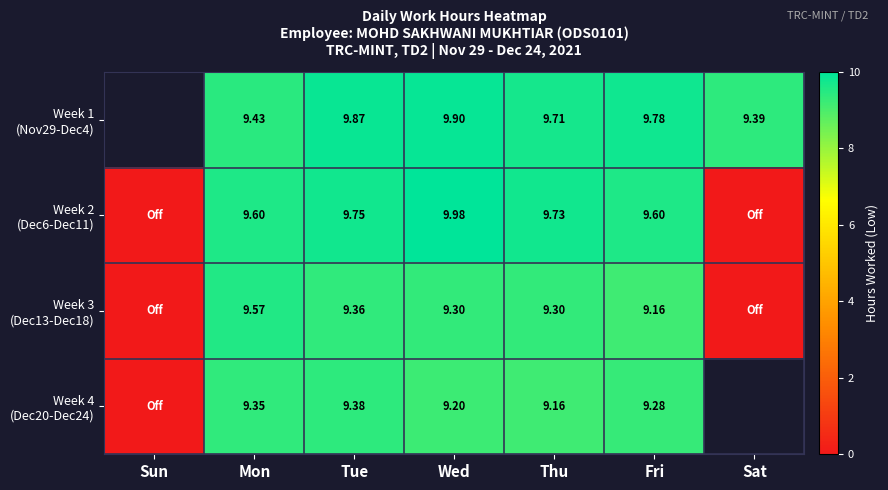

Between Mon and Sat, which is larger?

Mon